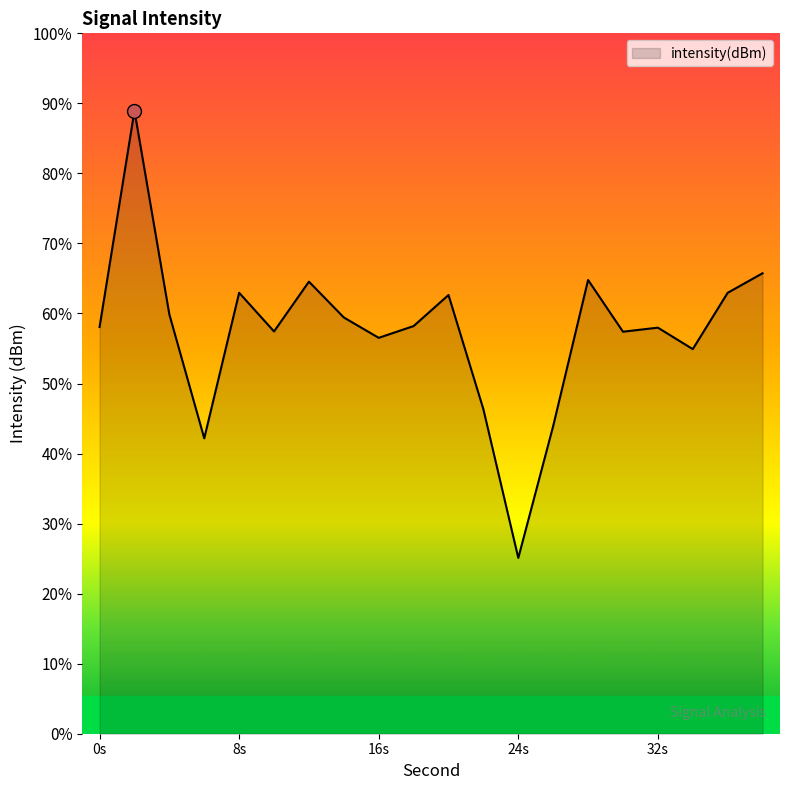

Rank the categories by value from highest to lowest.

2, 38, 28, 12, 8, 36, 20, 4, 14, 18, 0, 32, 10, 30, 16, 34, 22, 26, 6, 24